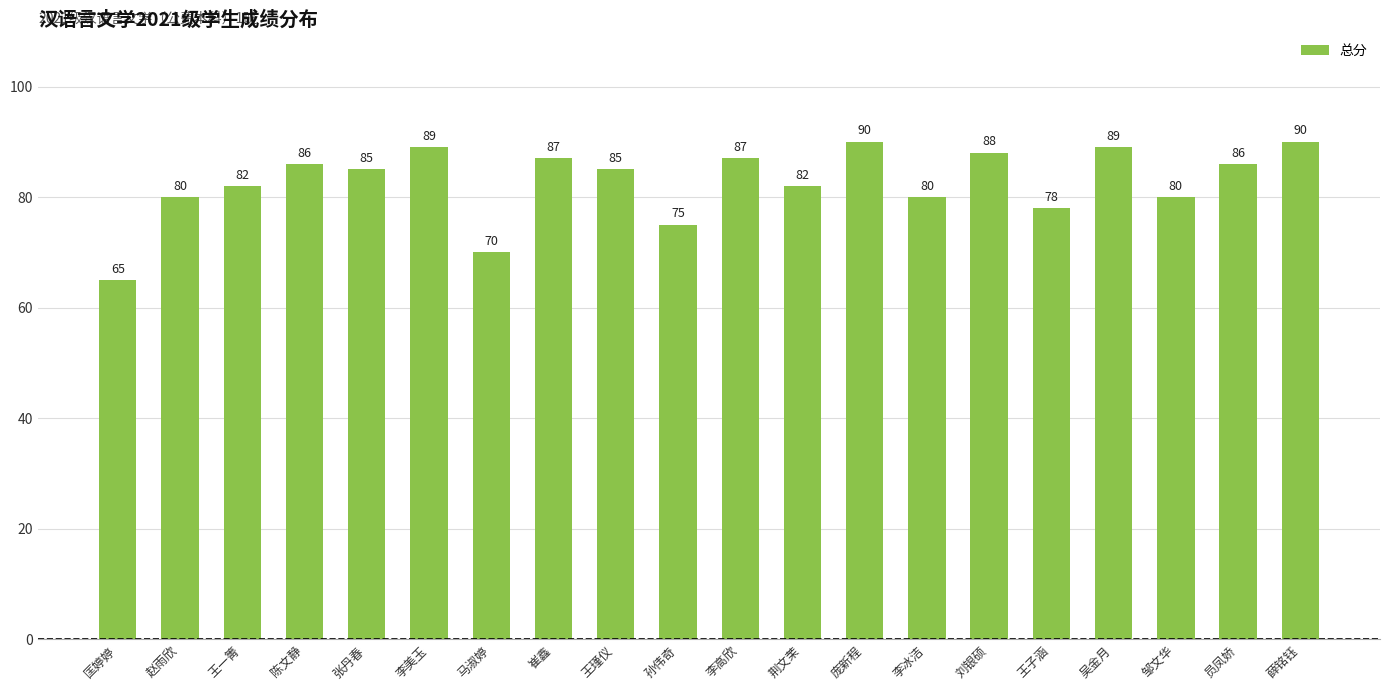

What is the ratio of the value at 吴金月 to the value at 孙伟奇?

1.2